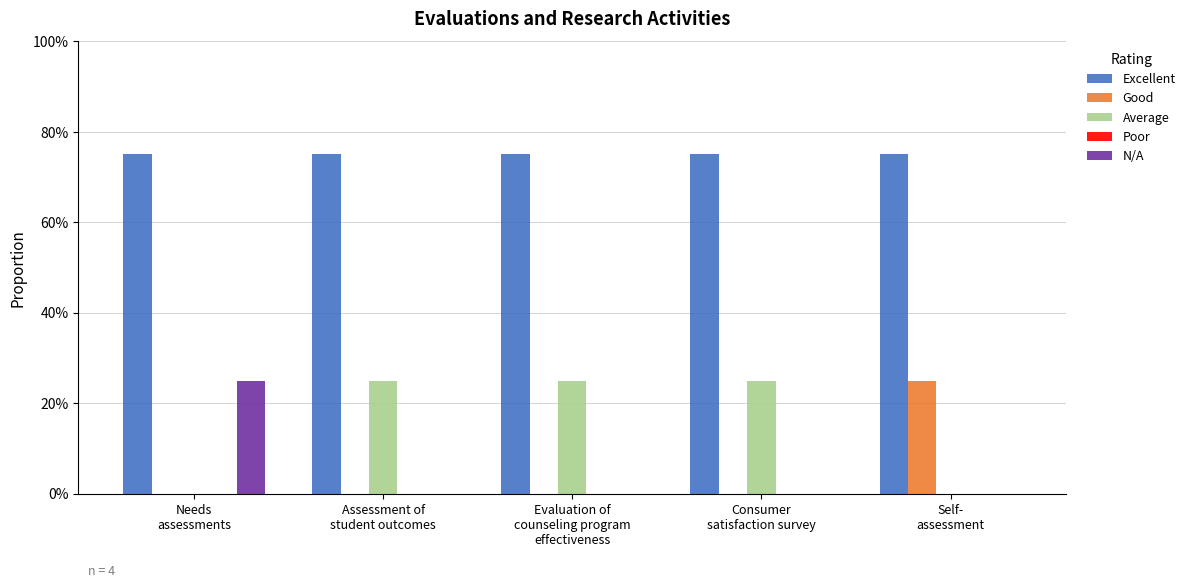

Are the bars grouped side by side (vs. stacked)?

Yes